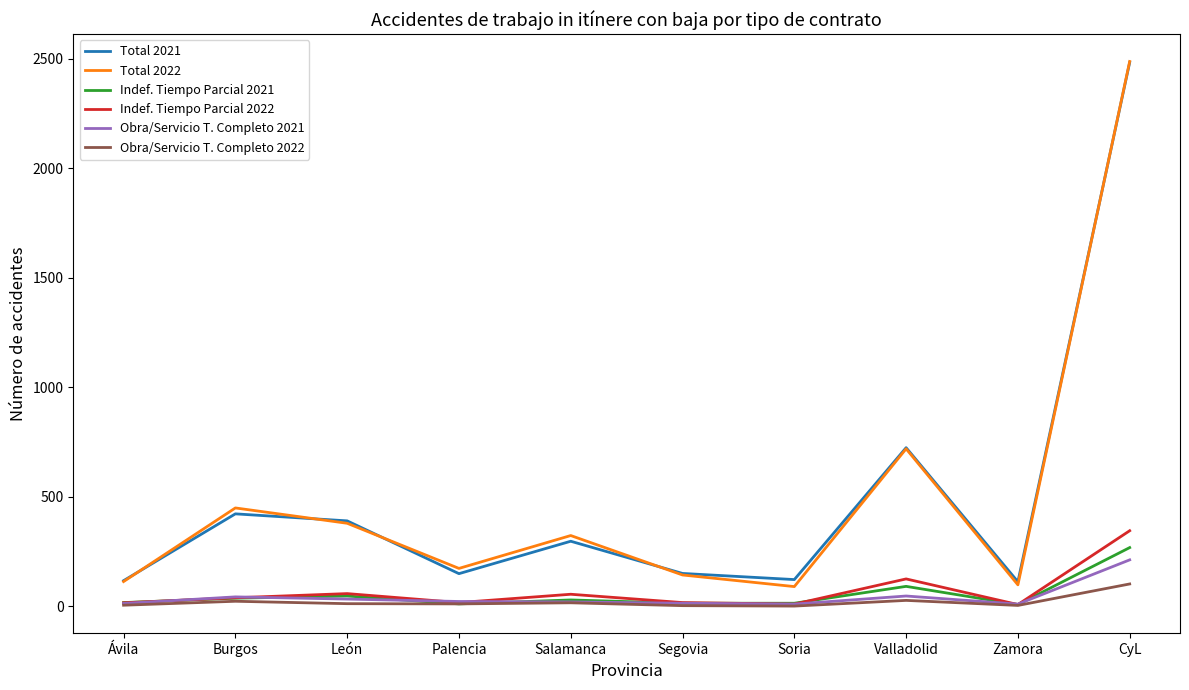

At which category is the sum across all series the highest?

CyL